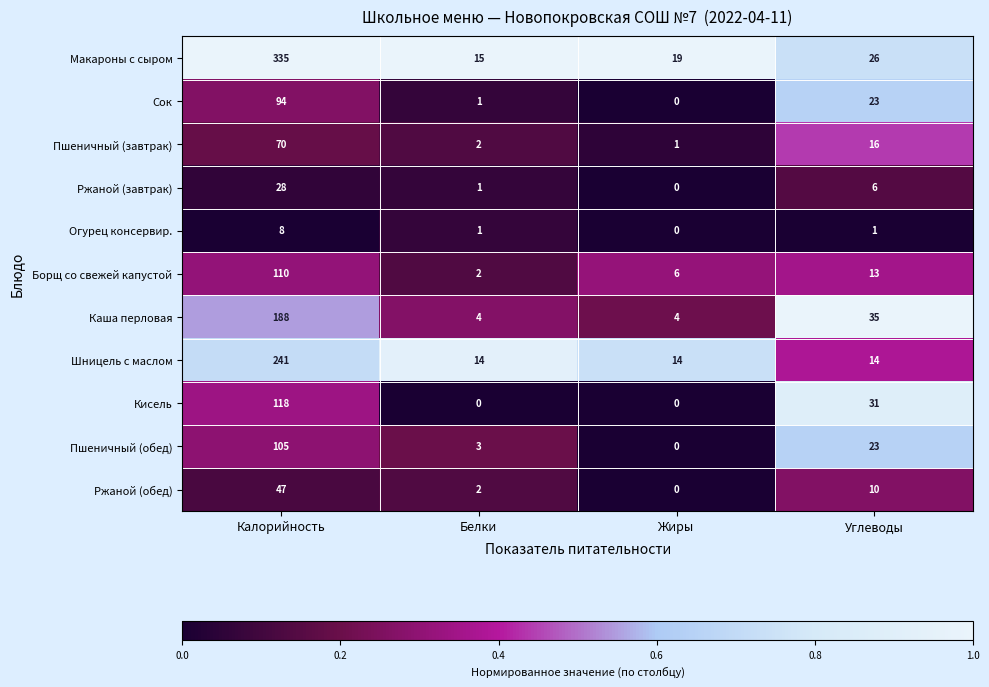

True or false: Борщ со свежей капустой has a value of 23 at Углеводы.

False